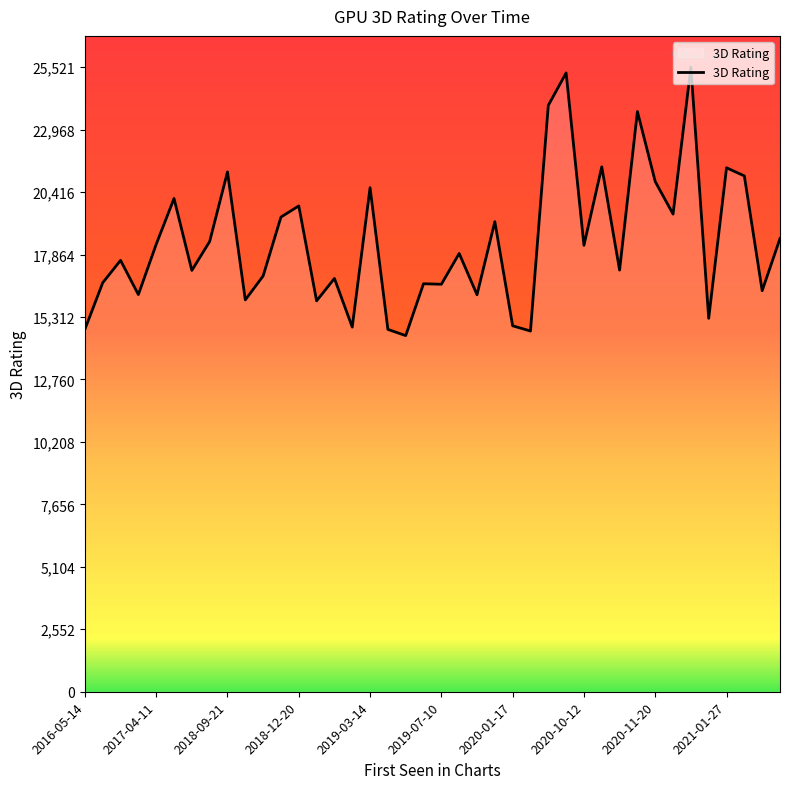

What is the difference between the maximum and minimum values?

10970